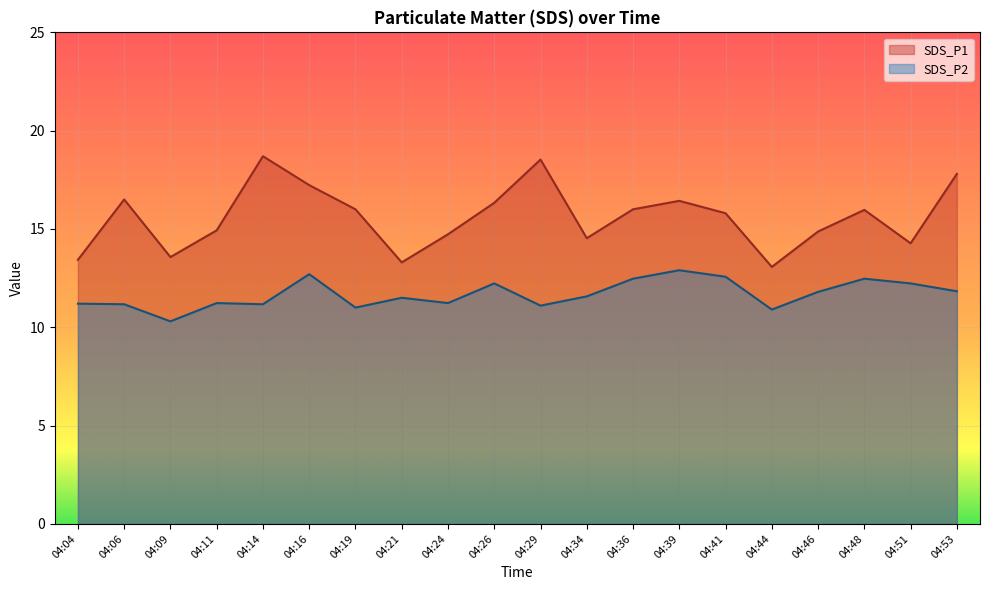

At which category is the sum across all series the highest?

04:16